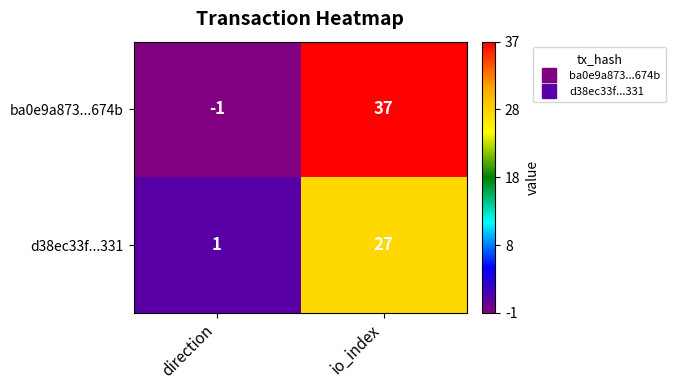

At which category does the chart reach its minimum across all series?

direction